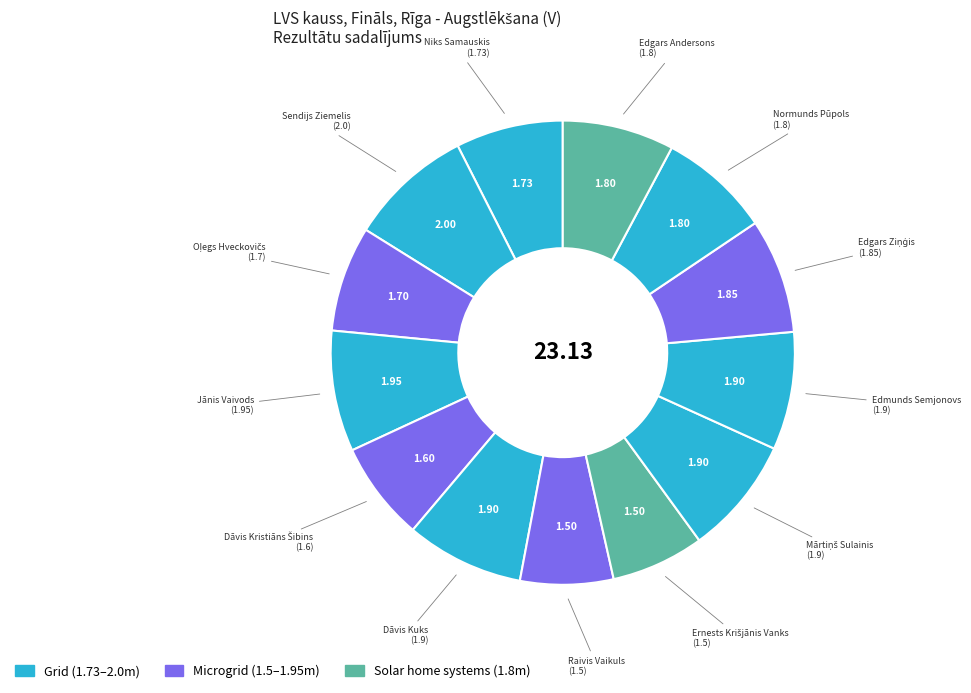

Count the number of slices in the pie.

13